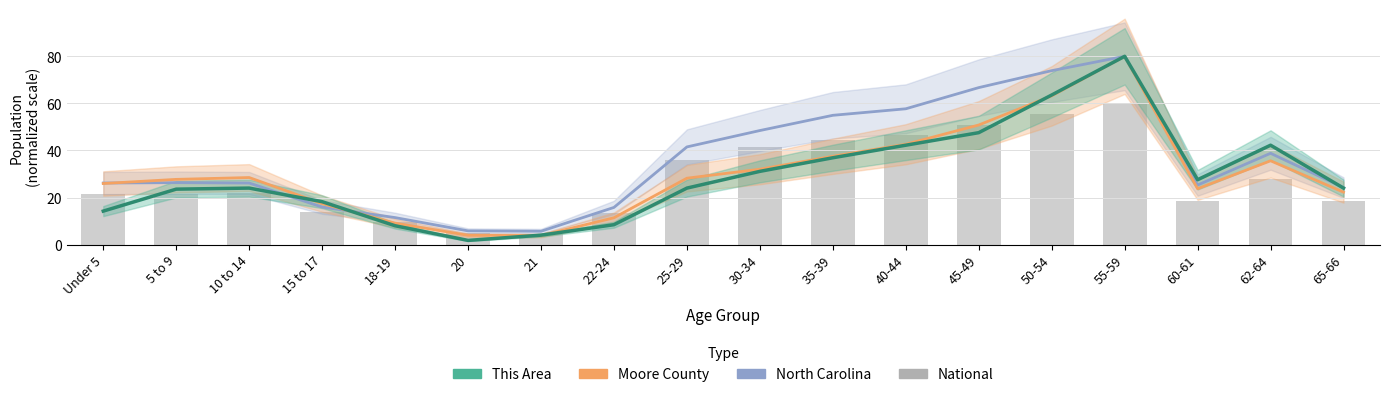

Reading left to right, transcribe all the data shown in this chart.

North Carolina: Under 5=26.2	5 to 9=26.3	10 to 14=26.1	15 to 17=15.9	18-19=11.5	20=5.8	21=5.7	22-24=15.8	25-29=41.5	30-34=48.5	35-39=54.9	40-44=57.7	45-49=66.7	50-54=73.9	55-59=80.0	60-61=25.3	62-64=38.8	65-66=24.2
Moore County: Under 5=25.9	5 to 9=27.7	10 to 14=28.5	15 to 17=17.4	18-19=9.1	20=3.9	21=3.8	22-24=11.4	25-29=28.2	30-34=32.0	35-39=37.5	40-44=42.6	45-49=50.8	50-54=63.2	55-59=80.0	60-61=23.7	62-64=35.6	65-66=22.3
This Area: Under 5=14.2	5 to 9=23.6	10 to 14=24.0	15 to 17=18.2	18-19=8.0	20=1.8	21=4.0	22-24=8.4	25-29=24.0	30-34=31.1	35-39=36.9	40-44=42.2	45-49=47.6	50-54=63.6	55-59=80.0	60-61=27.6	62-64=42.2	65-66=24.0
National: Under 5=21.4	5 to 9=21.6	10 to 14=22.0	15 to 17=13.8	18-19=9.6	20=4.8	21=4.6	22-24=13.5	25-29=35.8	30-34=41.3	35-39=44.3	40-44=46.6	45-49=51.0	50-54=55.6	55-59=60.0	60-61=18.7	62-64=27.9	65-66=18.5